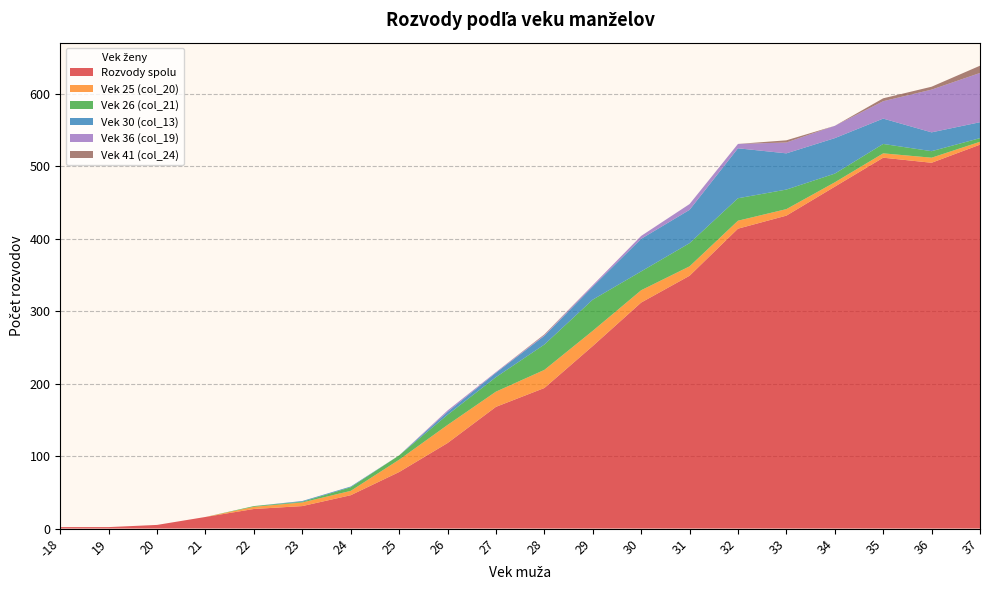

Reading left to right, extract all data points from this chart.

Rozvody spolu: -18=2	19=2	20=5	21=16	22=27	23=31	24=46	25=78	26=118	27=168	28=194	29=252	30=312	31=349	32=414	33=432	34=472	35=512	36=505	37=530
Vek 25 (col_20): -18=0	19=0	20=0	21=0	22=3	23=5	24=6	25=17	26=25	27=21	28=25	29=21	30=17	31=13	32=11	33=9	34=6	35=6	36=7	37=4
Vek 26 (col_21): -18=0	19=0	20=0	21=0	22=1	23=1	24=5	25=6	26=14	27=20	28=35	29=43	30=26	31=32	32=31	33=27	34=12	35=13	36=9	37=5
Vek 30 (col_13): -18=0	19=0	20=0	21=0	22=0	23=1	24=1	25=0	26=4	27=6	28=12	29=18	30=45	31=46	32=69	33=50	34=49	35=35	36=26	37=22
Vek 36 (col_19): -18=0	19=0	20=0	21=0	22=0	23=0	24=0	25=0	26=2	27=1	28=1	29=2	30=4	31=8	32=6	33=15	34=17	35=24	36=59	37=68
Vek 41 (col_24): -18=0	19=0	20=0	21=0	22=0	23=0	24=0	25=0	26=0	27=0	28=1	29=0	30=0	31=0	32=0	33=3	34=0	35=4	36=4	37=10